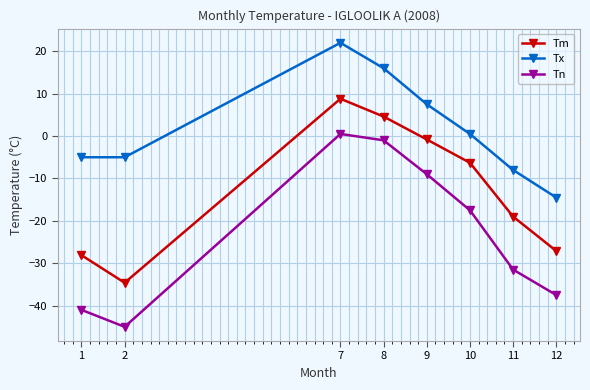

What is the difference between the maximum and minimum values in the Tn series?

45.5